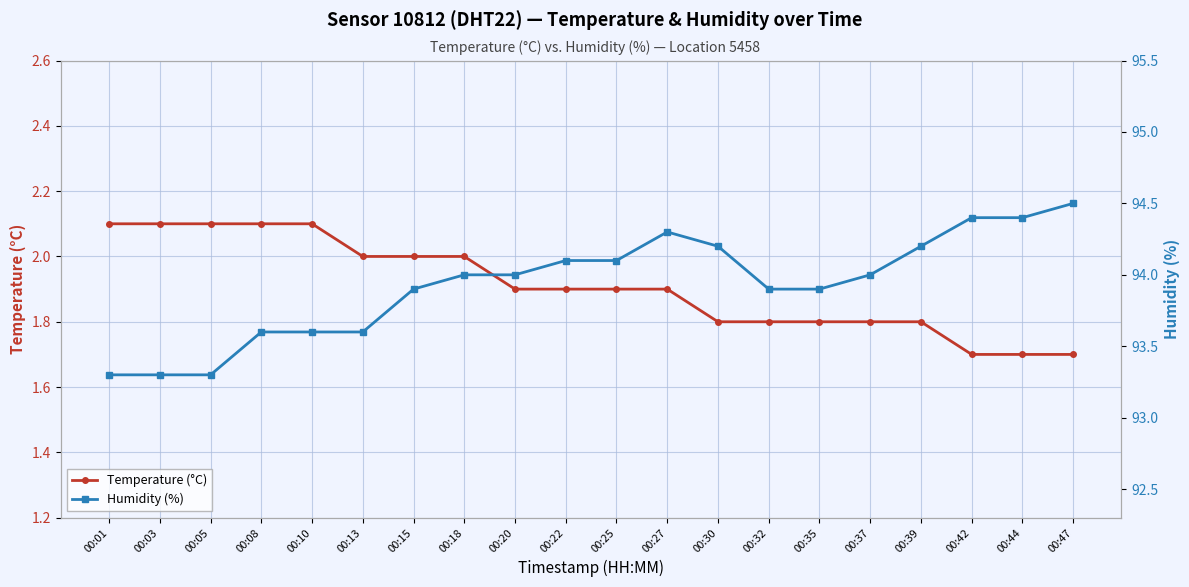

True or false: Temperature (°C) and Humidity (%) cross at least once.

False